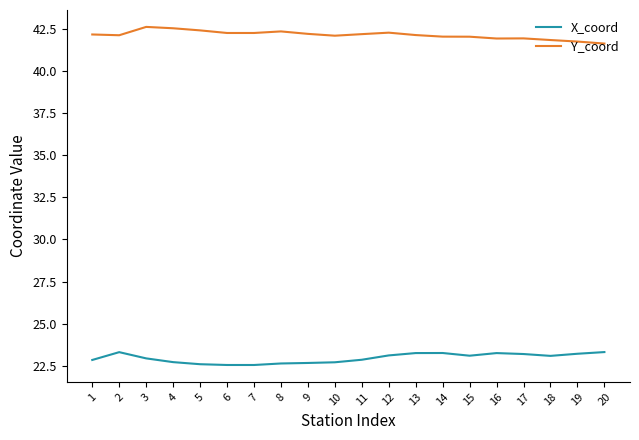

What is the highest value of the Y_coord series?

42.6